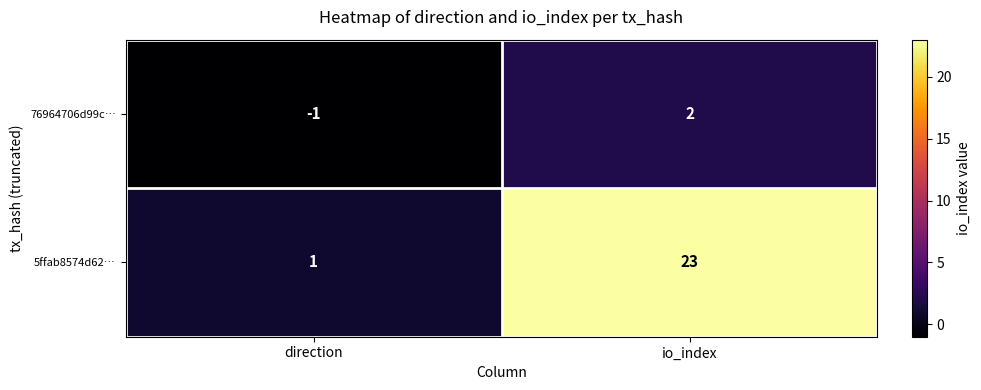

Where is 76964706d99c… nearest to the value 0?

direction